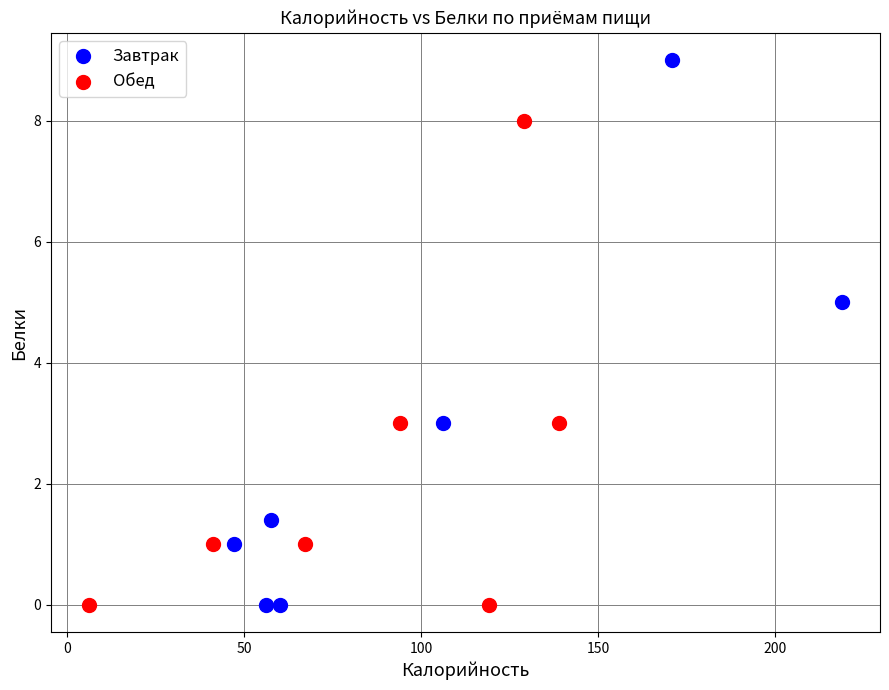

Which series reaches the maximum Y coordinate?

Завтрак